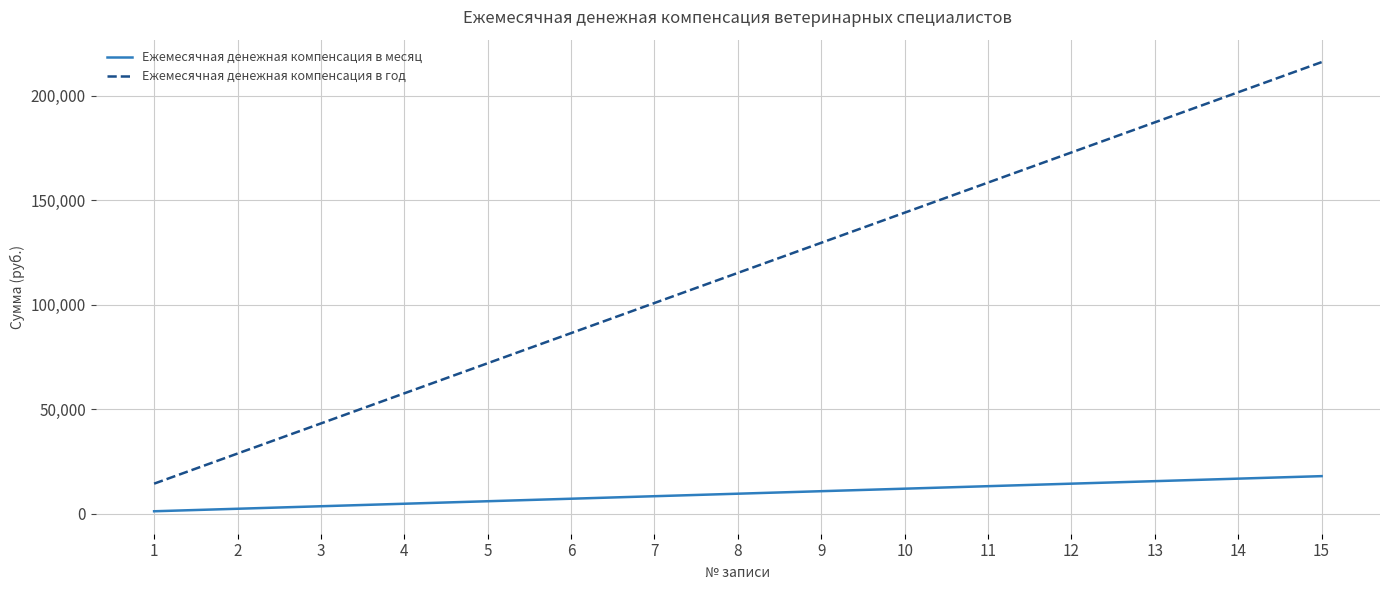

Does the chart display data point markers on the line(s)?

No